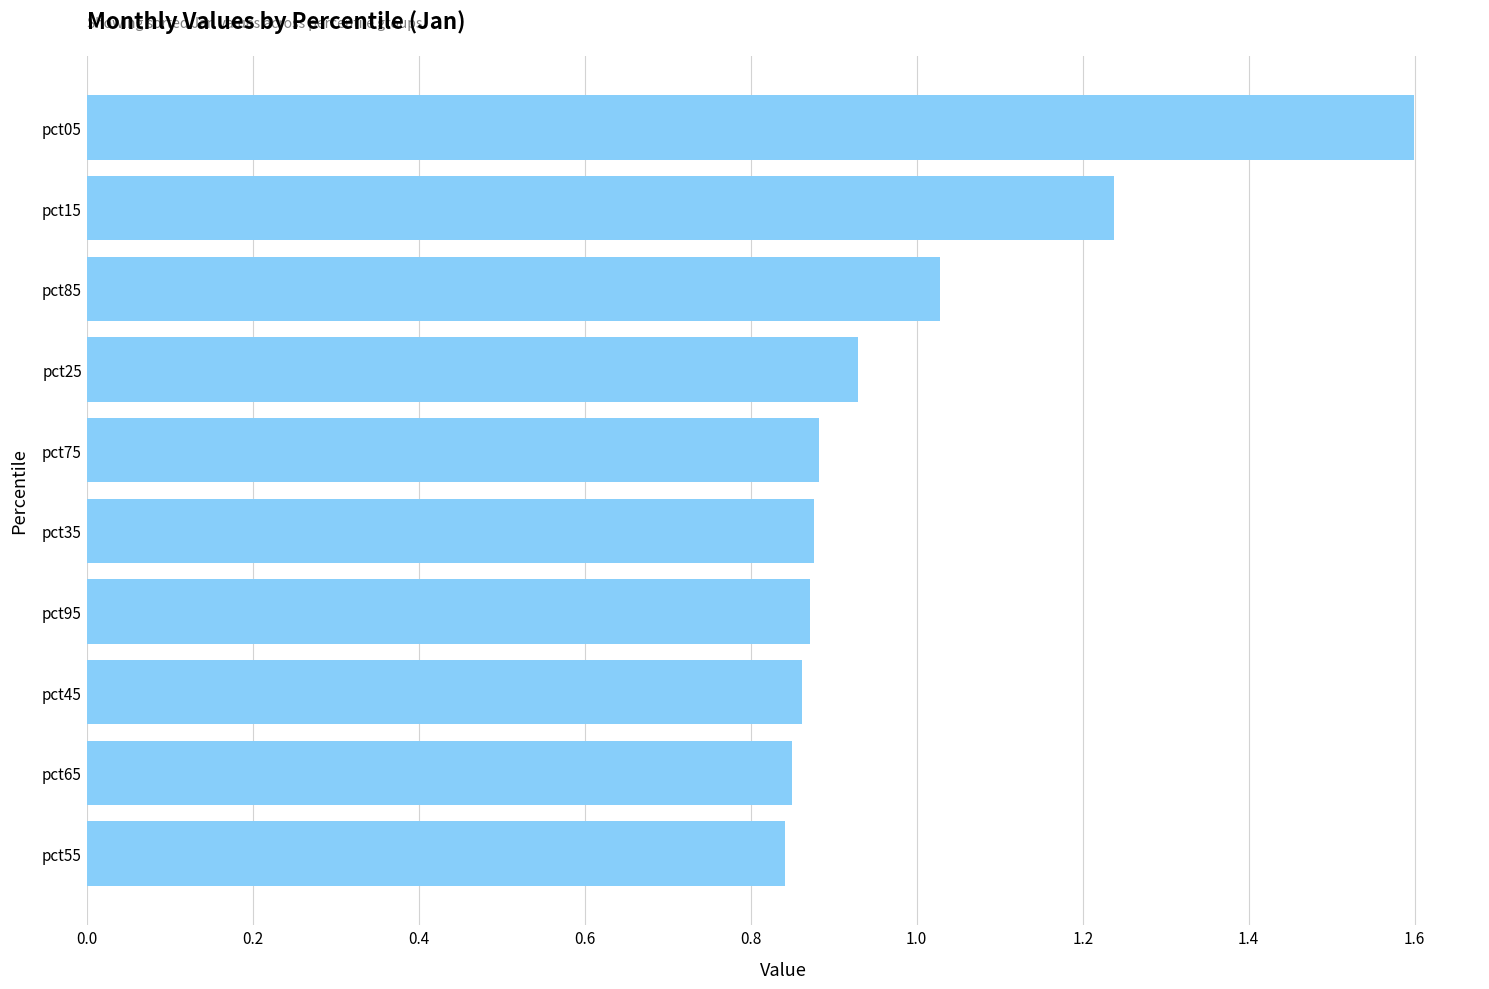

What is the sum of all values?

10.0